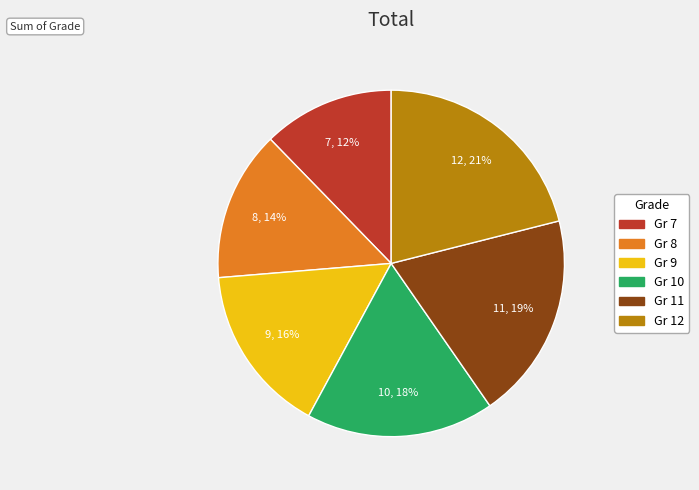

How many segments does this pie chart have?

6